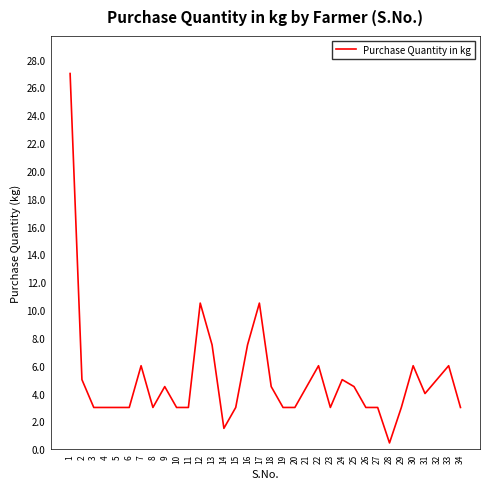

What is the maximum value shown in the chart?

27.0